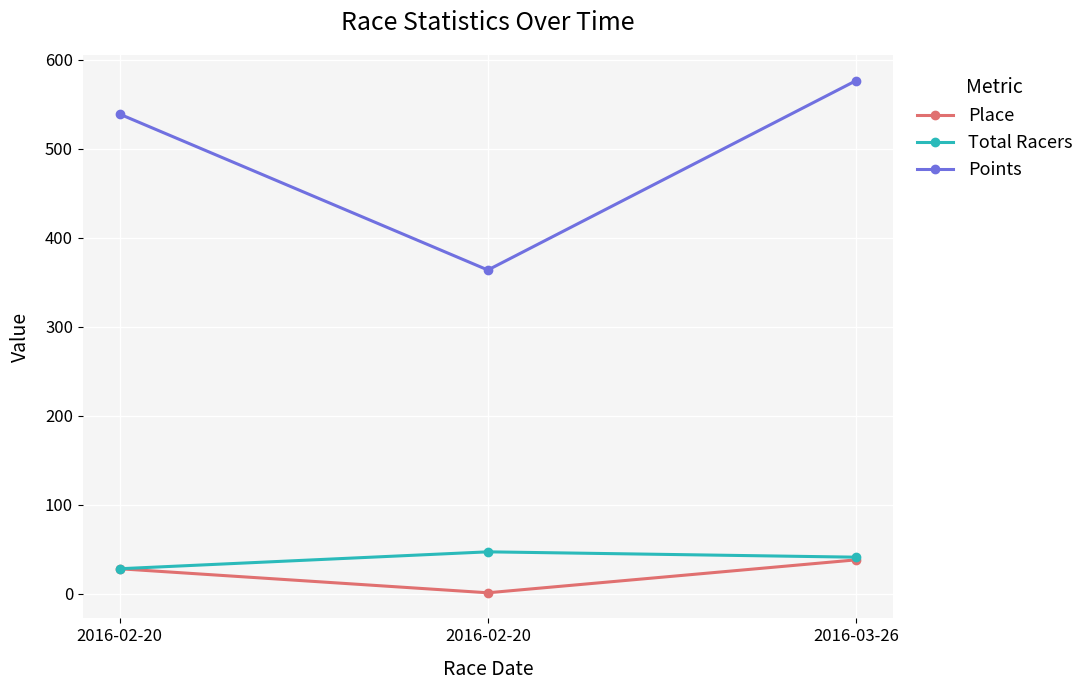

Reading right to left, list all the values displayed in this chart.

Place: 38.0	1.0	28.0
Total Racers: 41.0	47.0	28.0
Points: 576.4	363.6	538.8